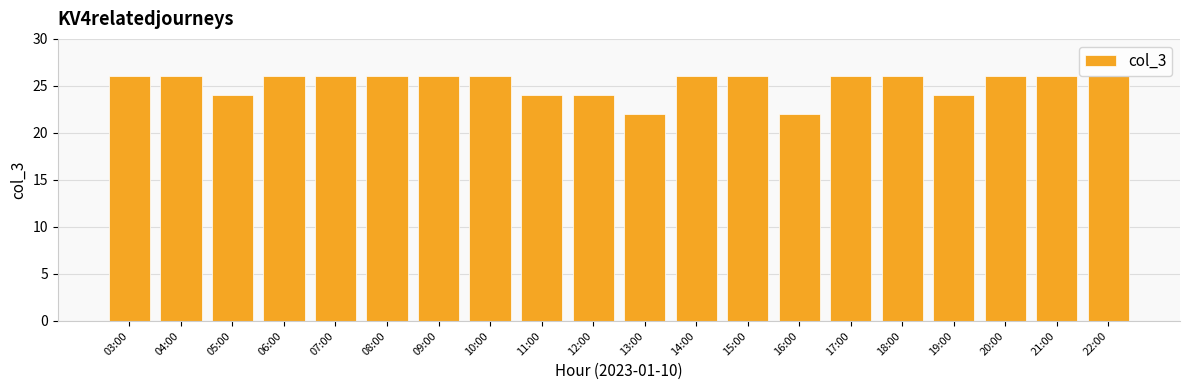

What is the minimum value shown in the chart?

22